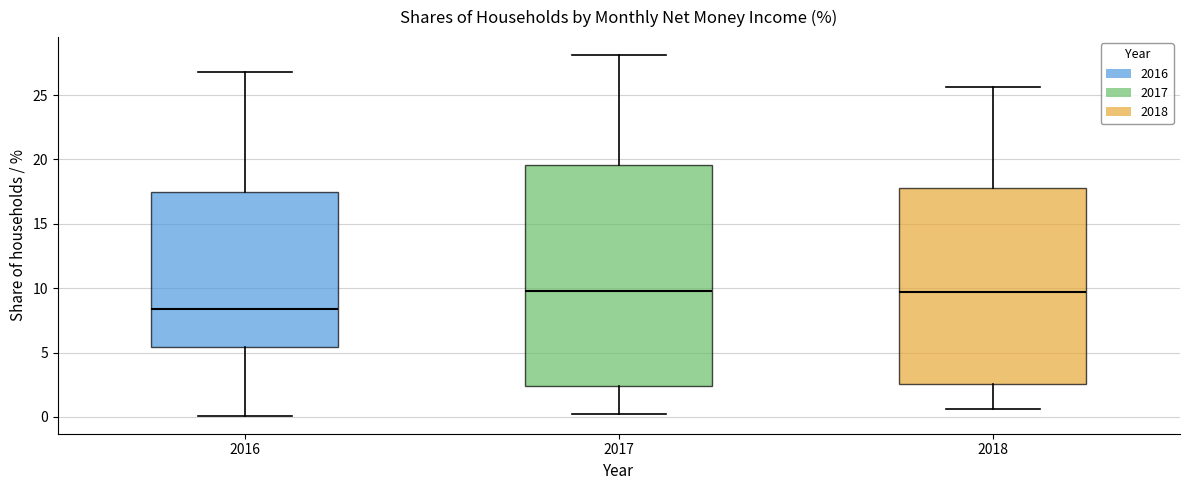

Reading left to right, transcribe this box plot: for each box, give where its median line is, the range the box spans, and where its two whiskers end, as read against the y-axis. The values are not printed on the chart, so give them approximately, as read against the axis.

2016: median 8.5, box 5.5 to 17.5, whiskers 0.0 to 27.0
2017: median 10.0, box 2.5 to 19.5, whiskers 0.0 to 28.0
2018: median 9.5, box 2.5 to 18.0, whiskers 0.5 to 25.5